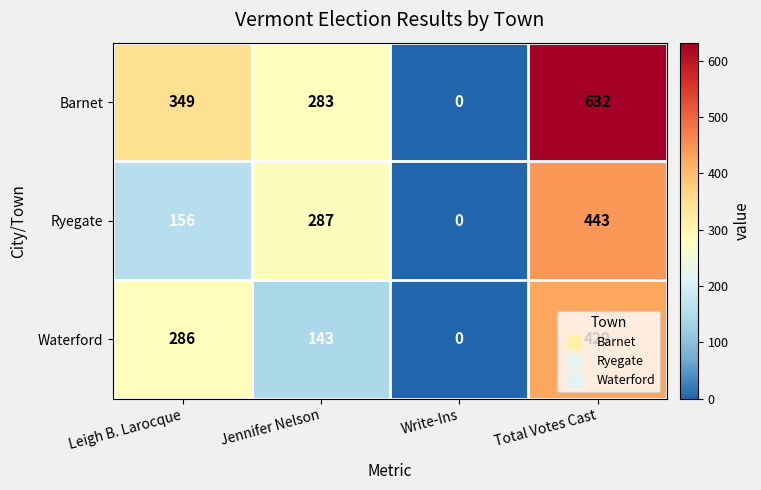

Which series has the largest range (max minus min)?

Barnet